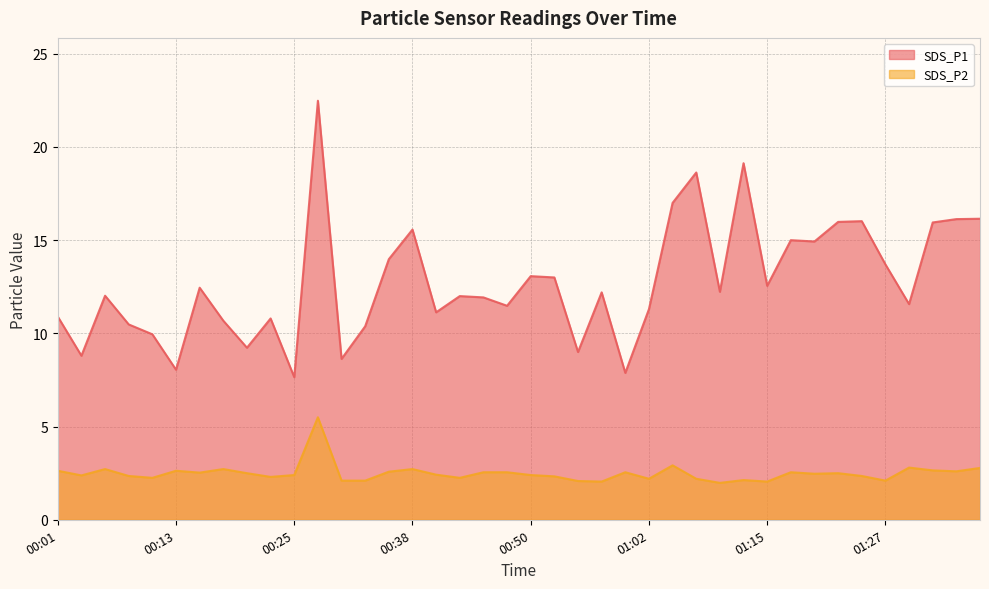

True or false: SDS_P2 and SDS_P1 cross at least once.

False